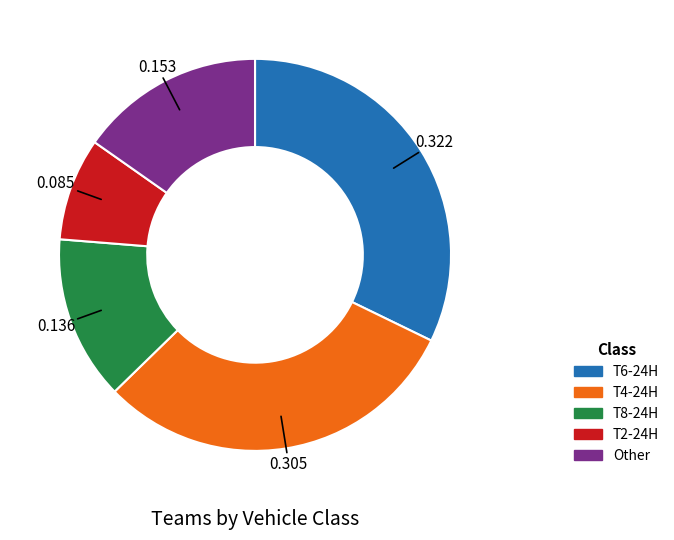

Does any single category account for the majority?

No